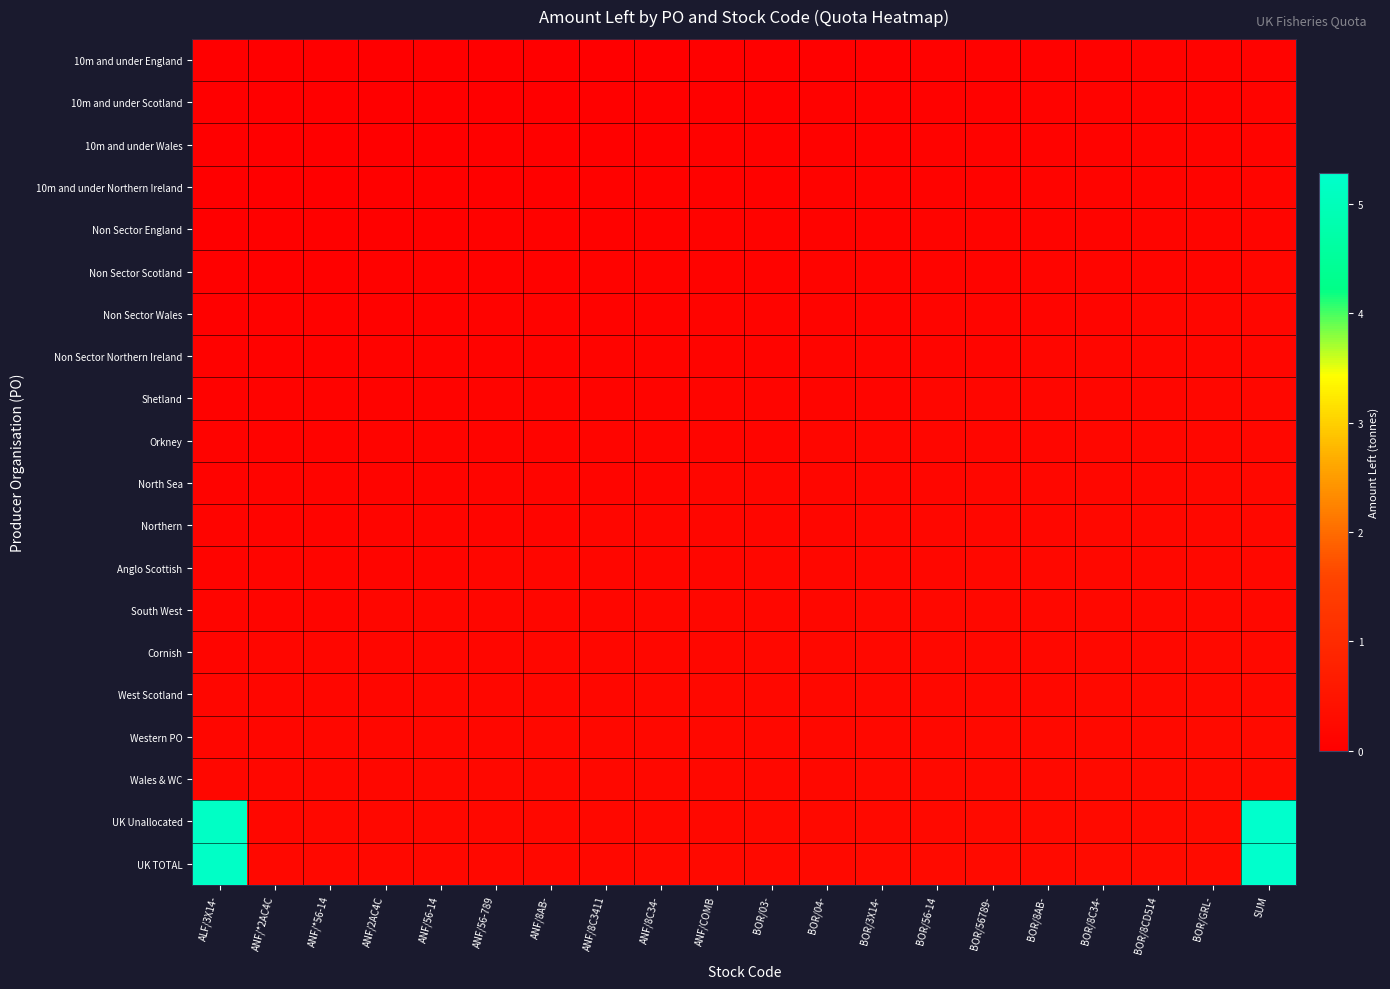

At which category is the sum across all series the highest?

SUM